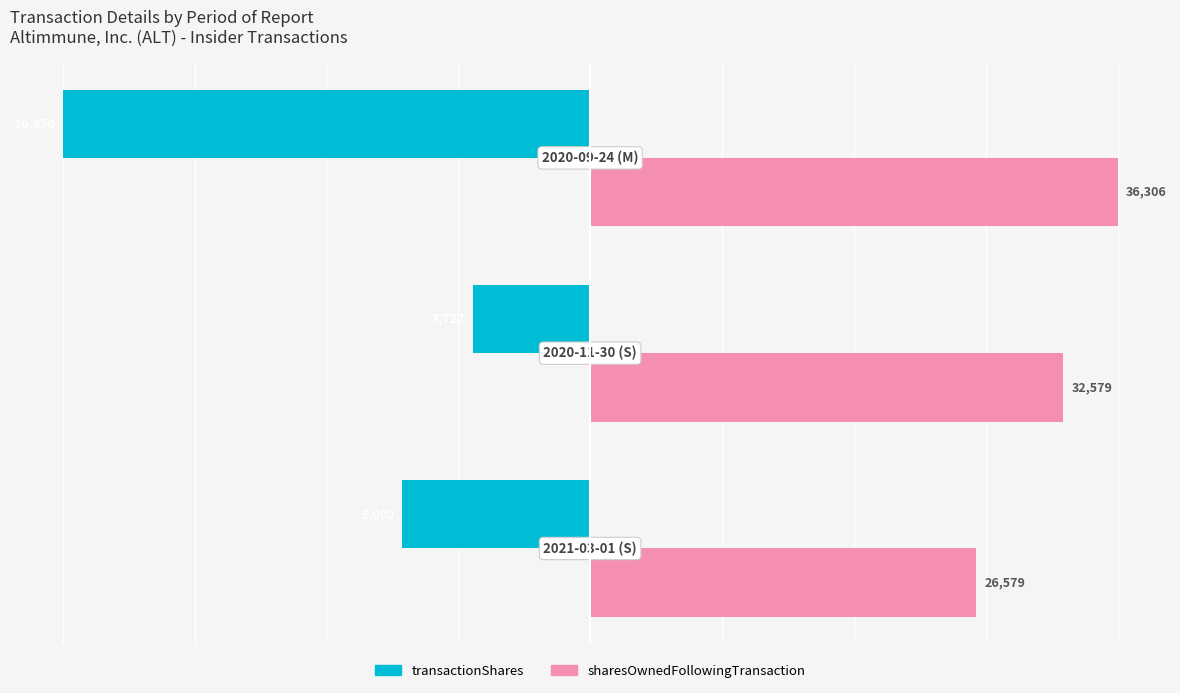

What are all the series names shown in the legend?

transactionShares, sharesOwnedFollowingTransaction